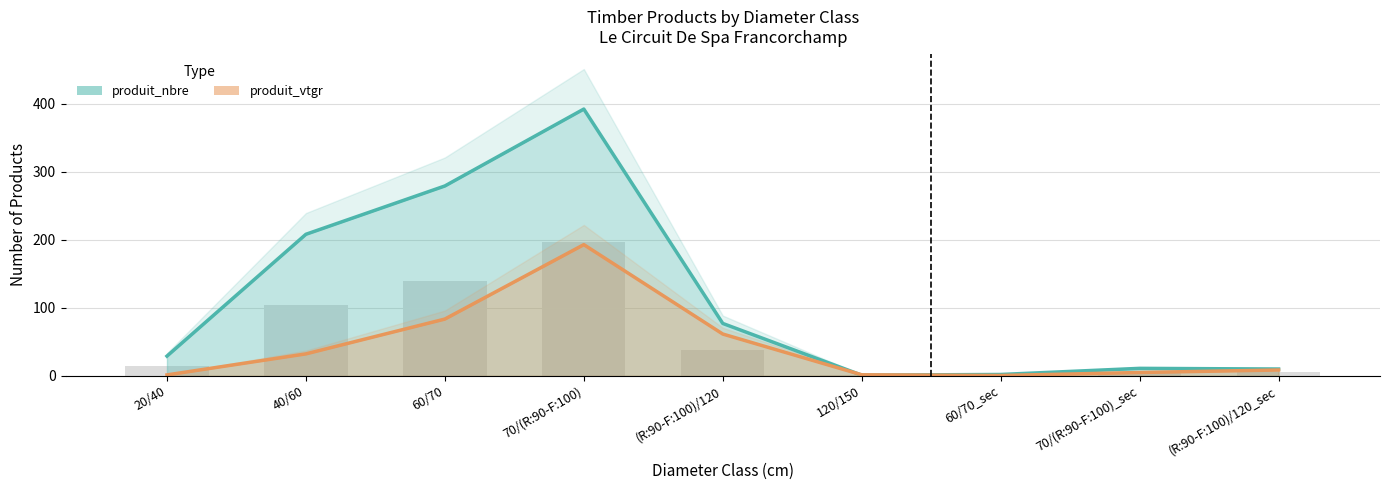

Where does the produit_nbre series first go above 29?

40/60